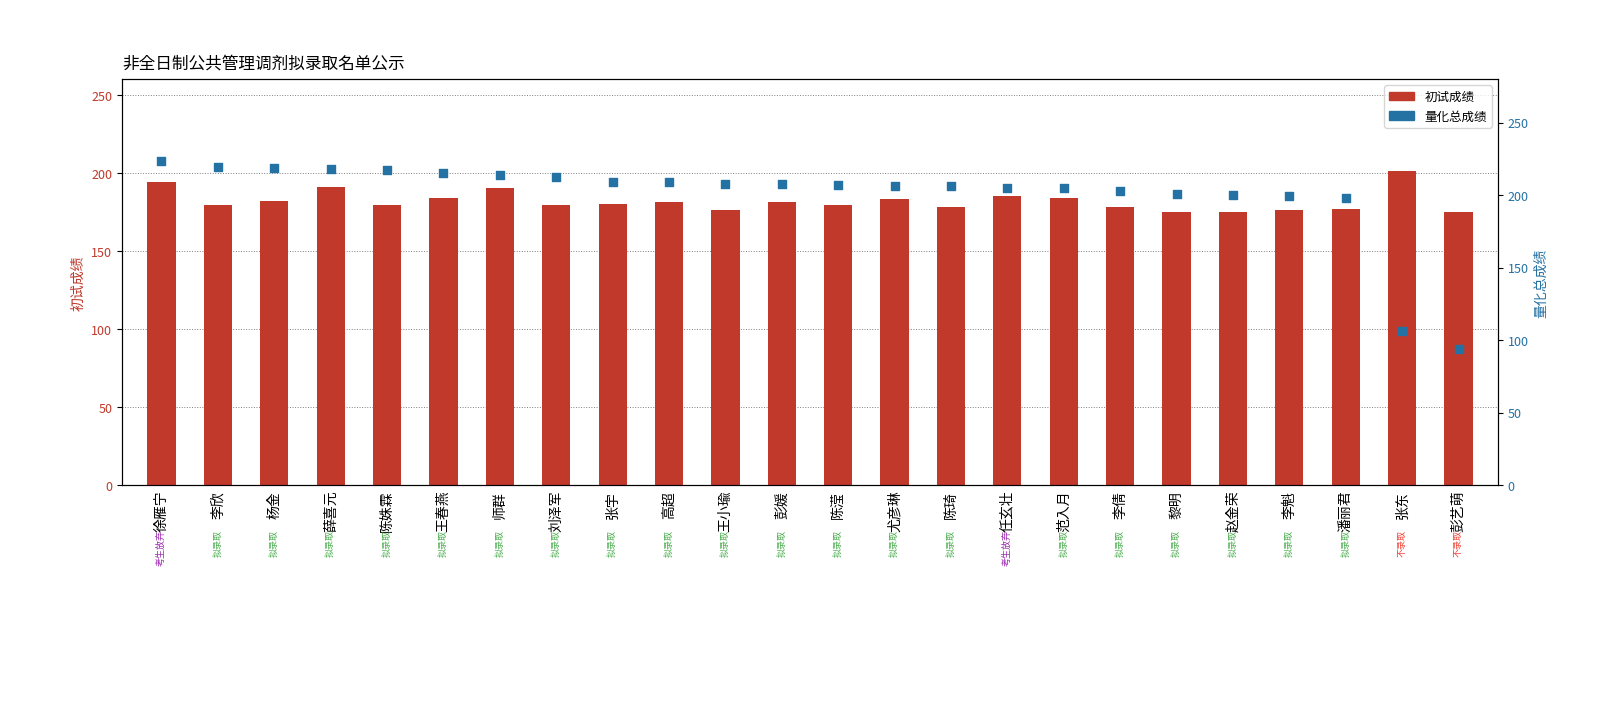

Is the value of 量化总成绩 at 刘泽军 greater than the value of 初试成绩 at 李倩?

Yes